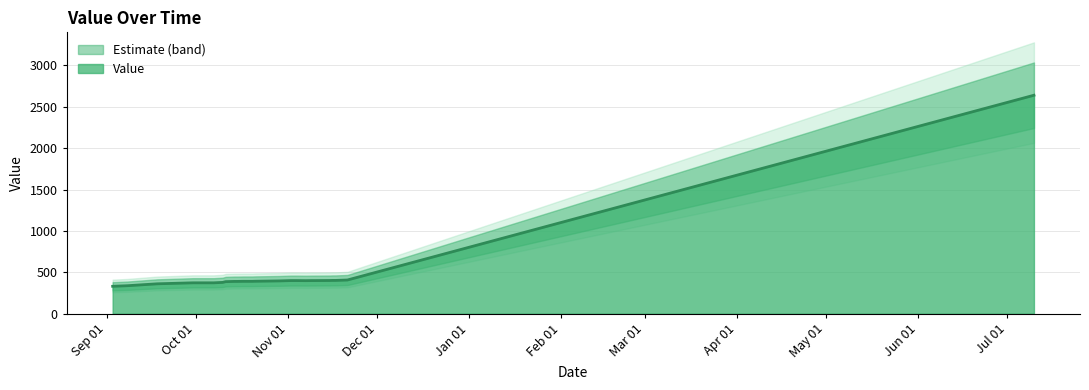

How many data points does each series have?

27